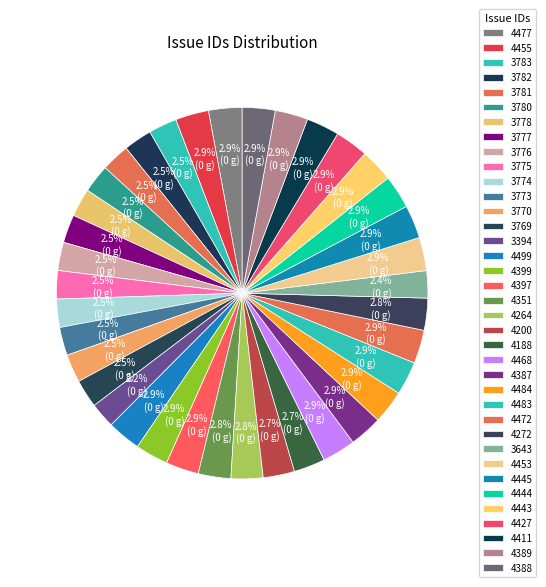

Is 3780 the majority of the pie?

No